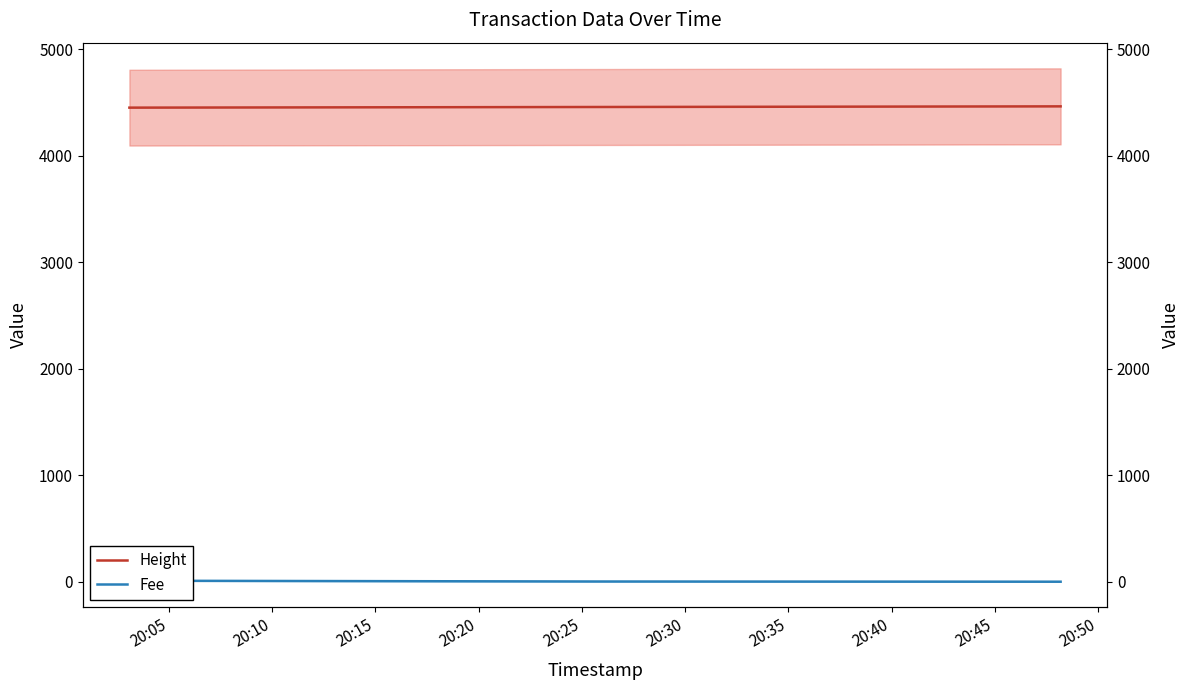

What is the value of the Height point at the 3rd from the left?

4463.0